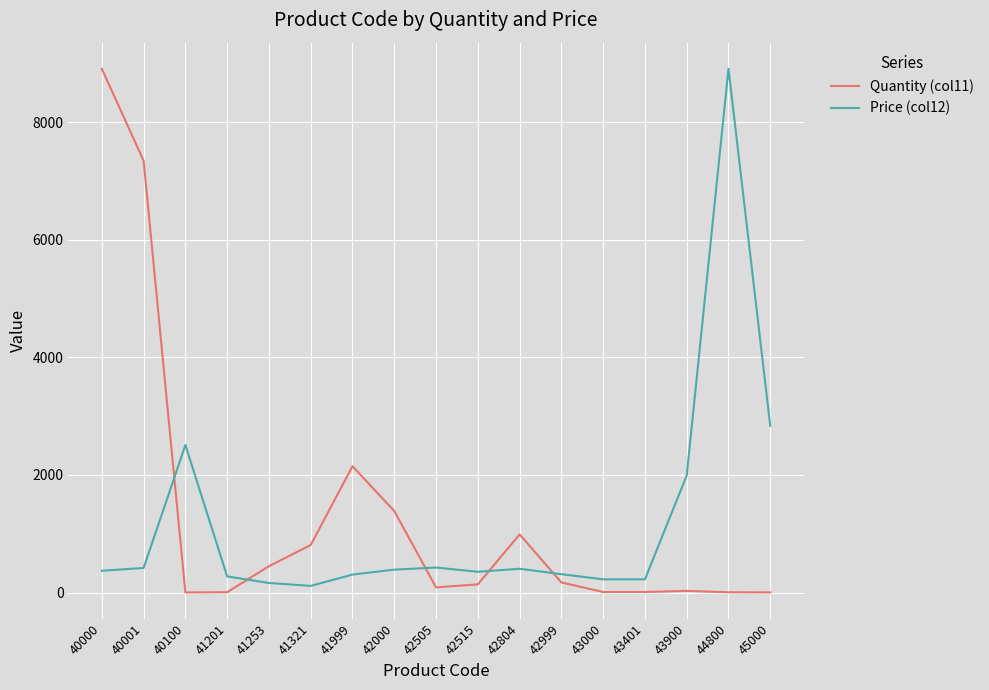

What is the greatest value displayed?

8910.0